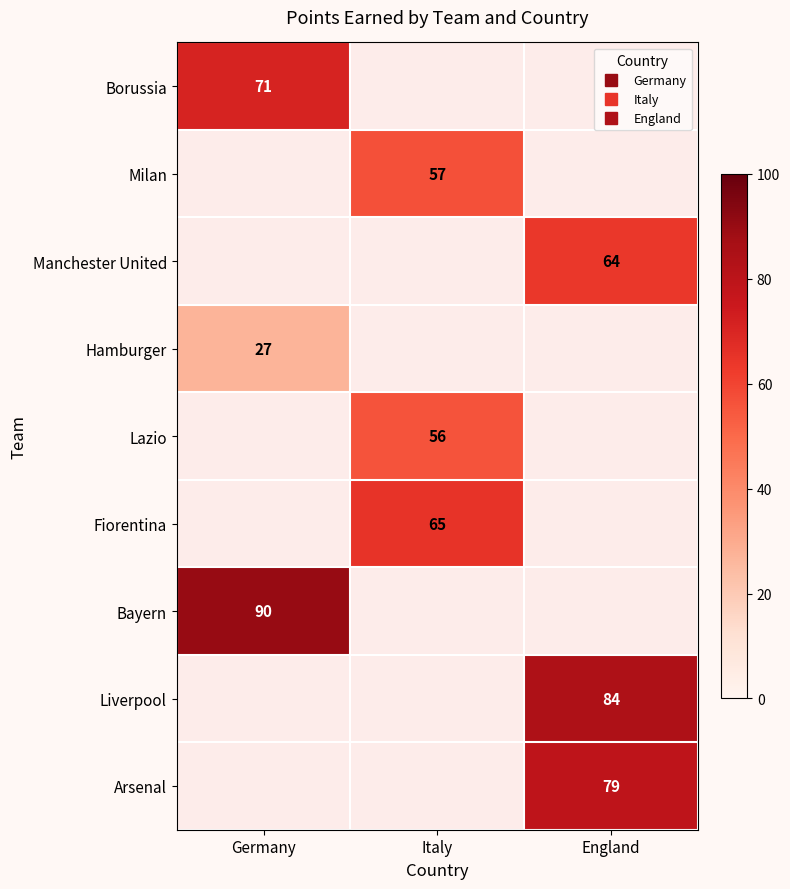

The value of Borussia at Germany is 71.0. True or false?

True